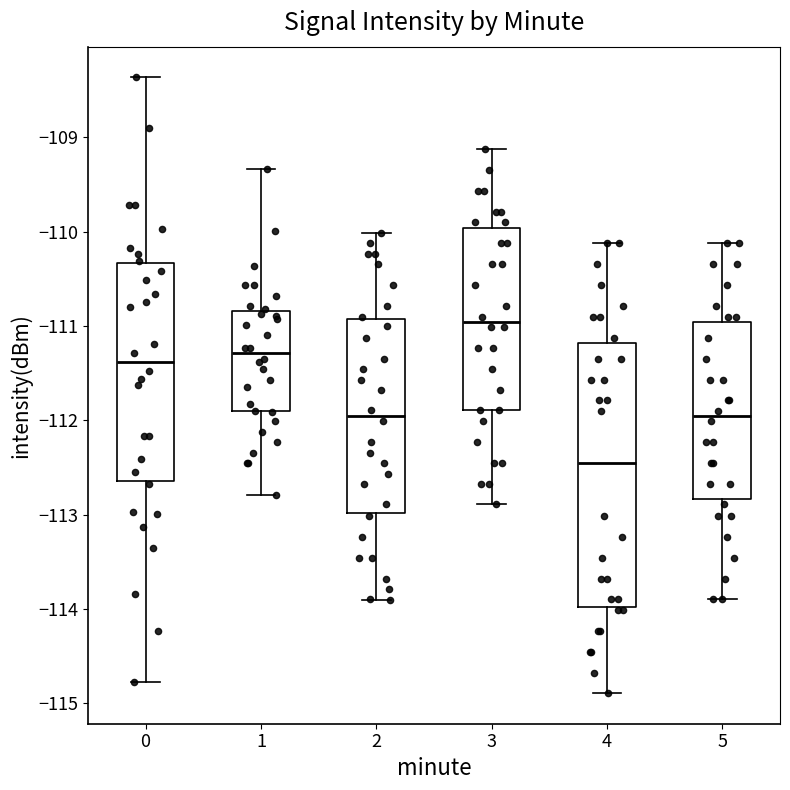

Which box is the tallest, from its lower edge to its upper edge?

4